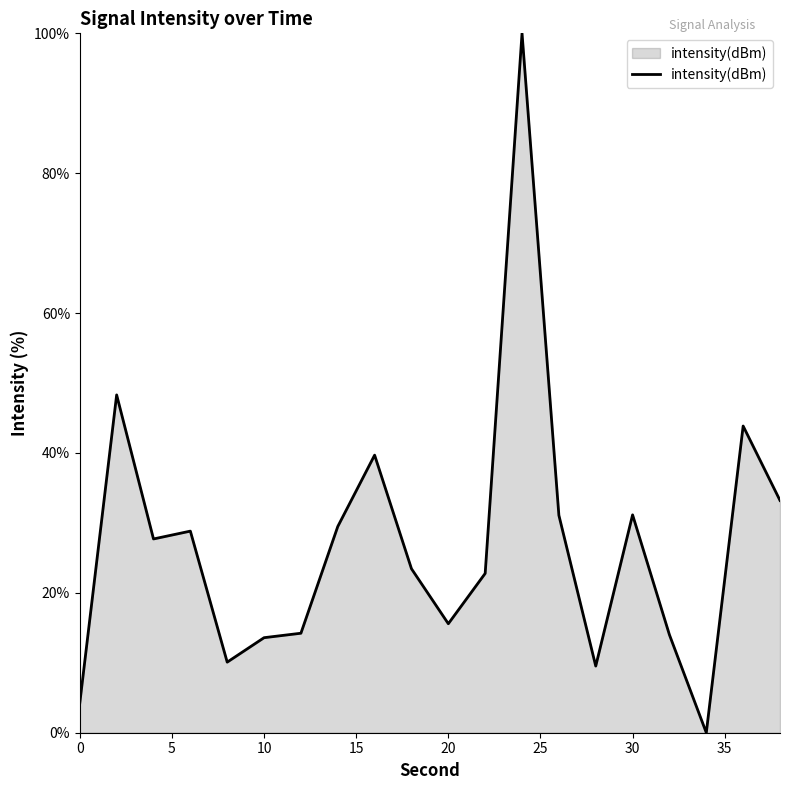

What is the greatest value displayed?

100.0